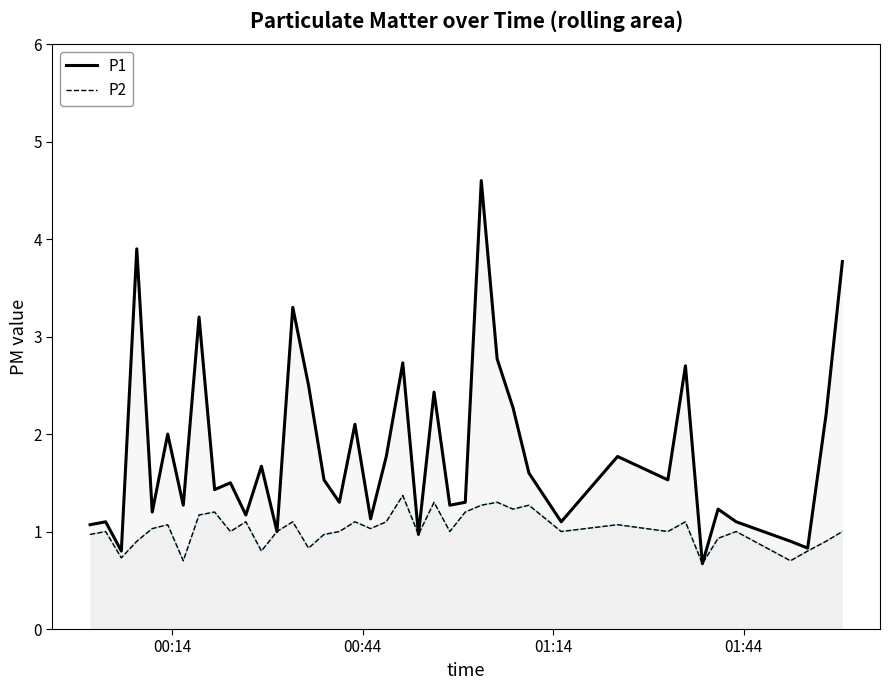

What are all the series names shown in the legend?

P1, P2